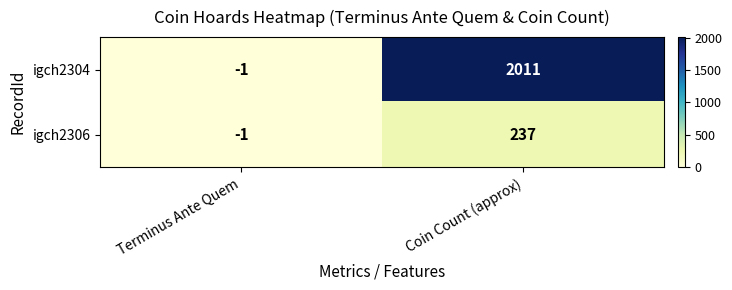

Between Terminus Ante Quem and Coin Count (approx), which series saw the biggest shift?

igch2304